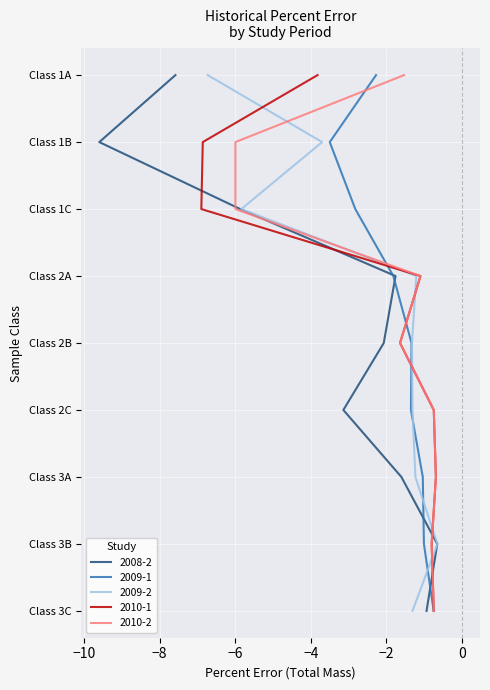

What is the label of the 1st point from the left?

Class 1A